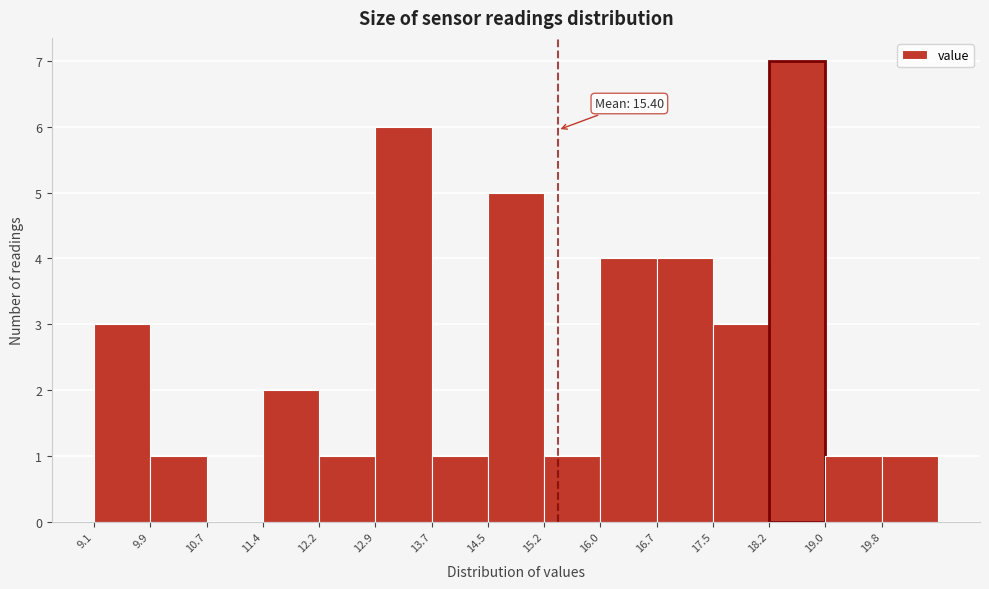

Which range on the x-axis has the tallest bar?

18.25 to 19.01